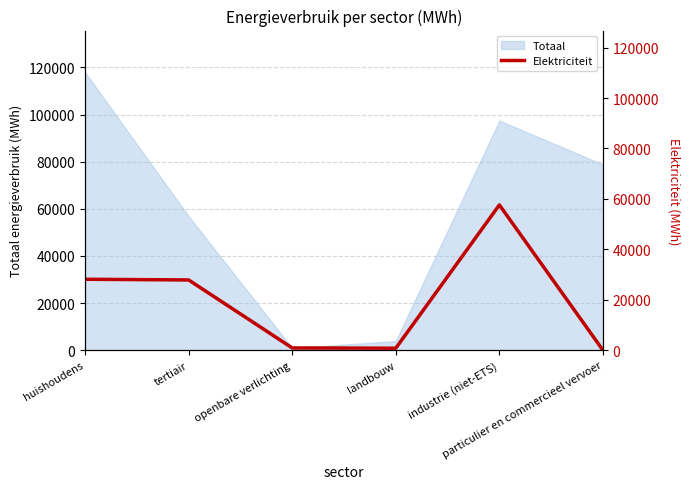

What is the maximum value shown in the chart?

57612.7